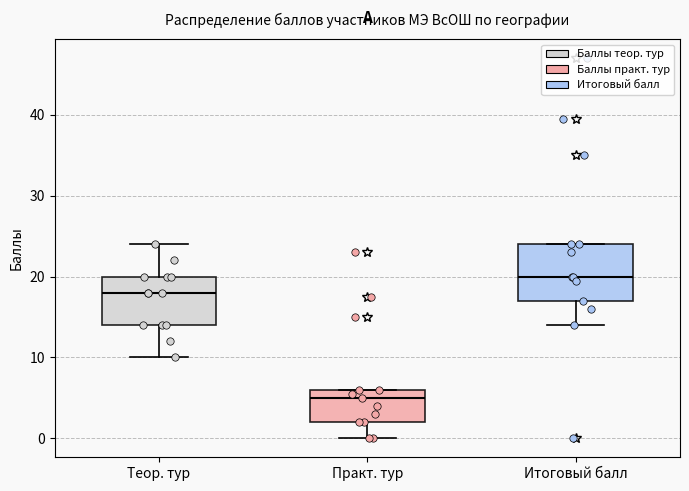

Which box has the highest median line?

Итоговый балл